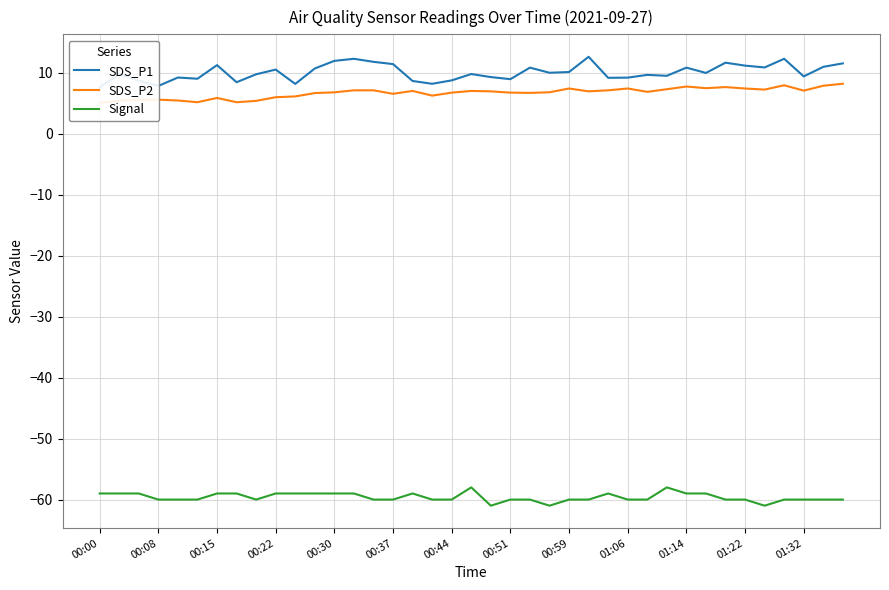

Between 18 and 28, which series saw the biggest shift?

SDS_P1